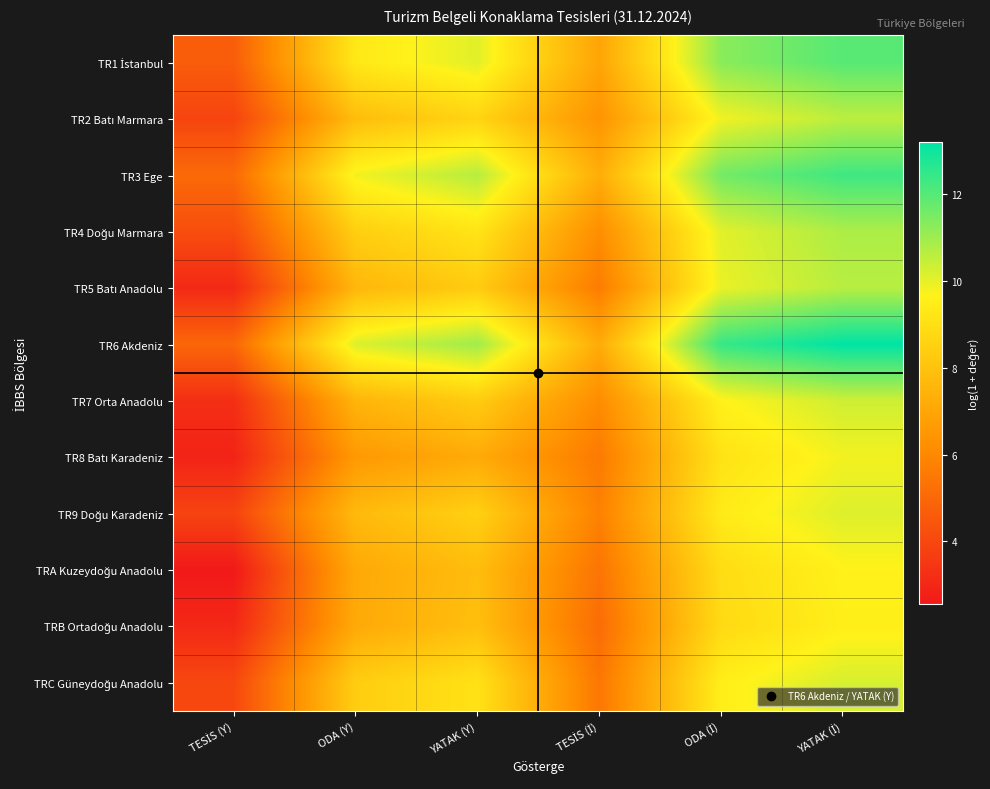

What is the spread (max minus min) of values at YATAK (İ)?

3.7